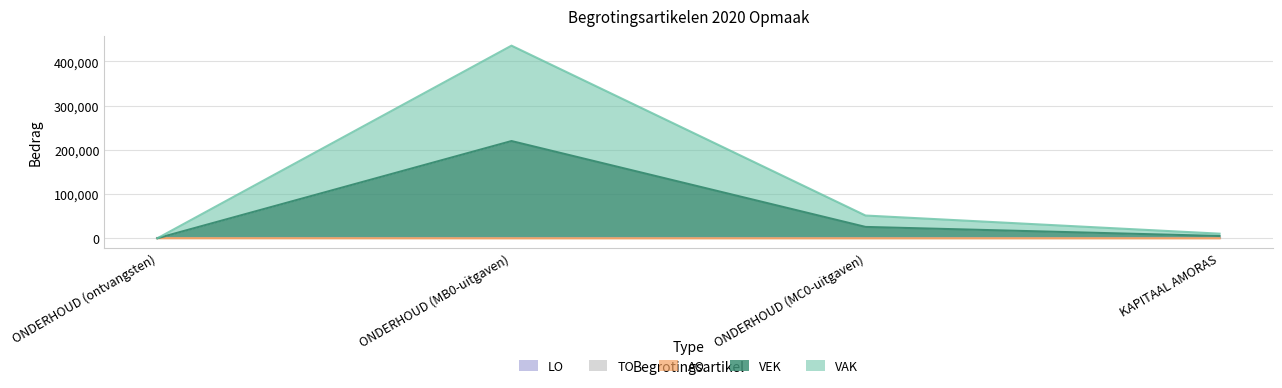

What is the minimum value for VAK?

215